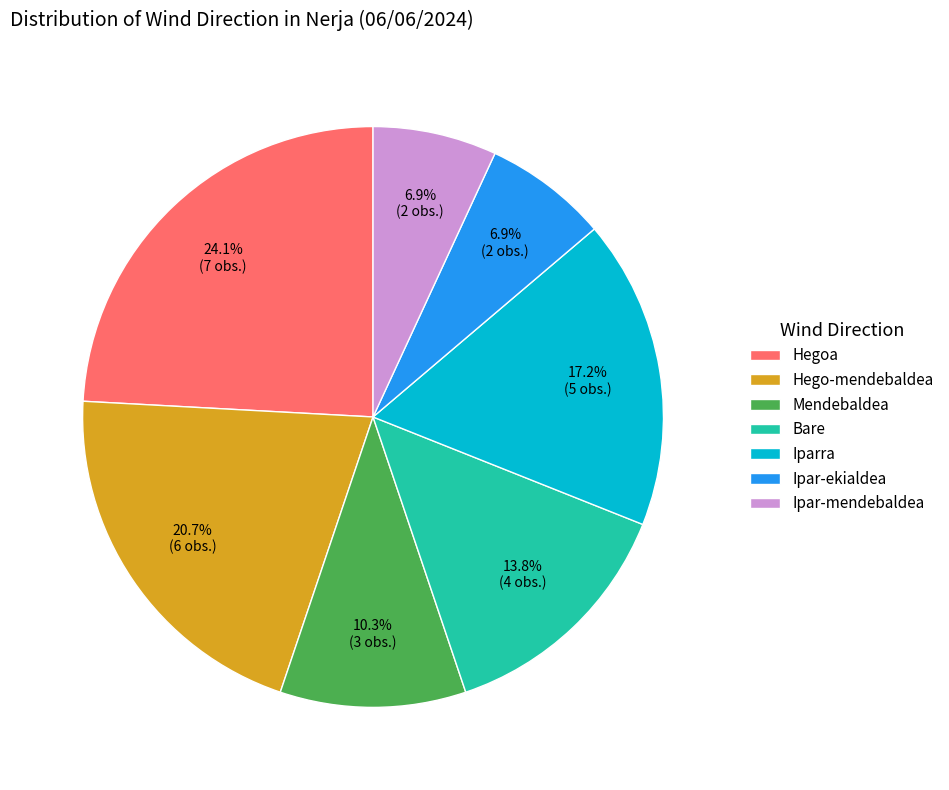

How many segments does this pie chart have?

7